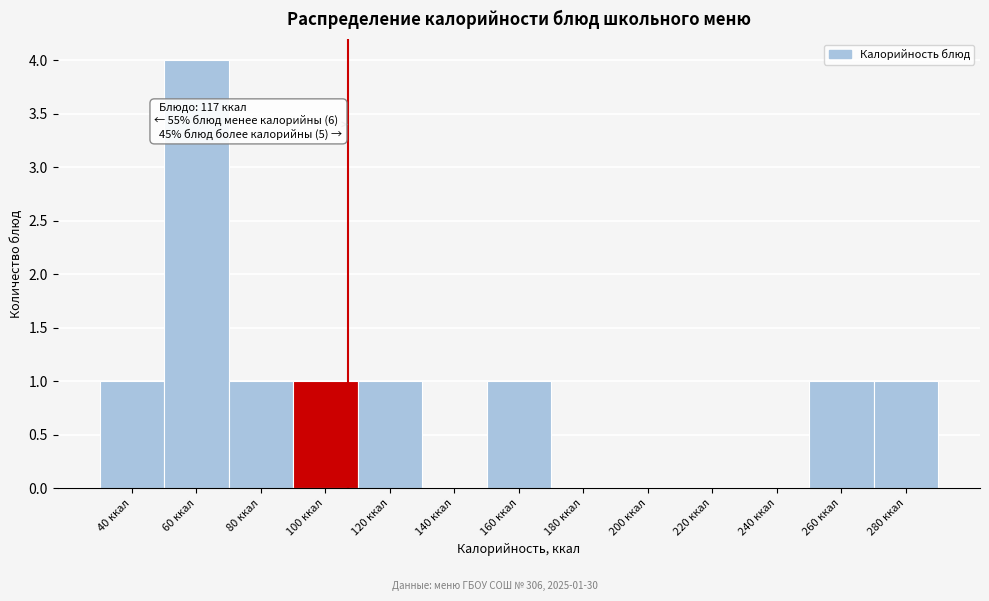

Reading left to right, what are all the values shown in this chart?

40 ккал=1	60 ккал=4	80 ккал=1	100 ккал=1	120 ккал=1	140 ккал=0	160 ккал=1	180 ккал=0	200 ккал=0	220 ккал=0	240 ккал=0	260 ккал=1	280 ккал=1